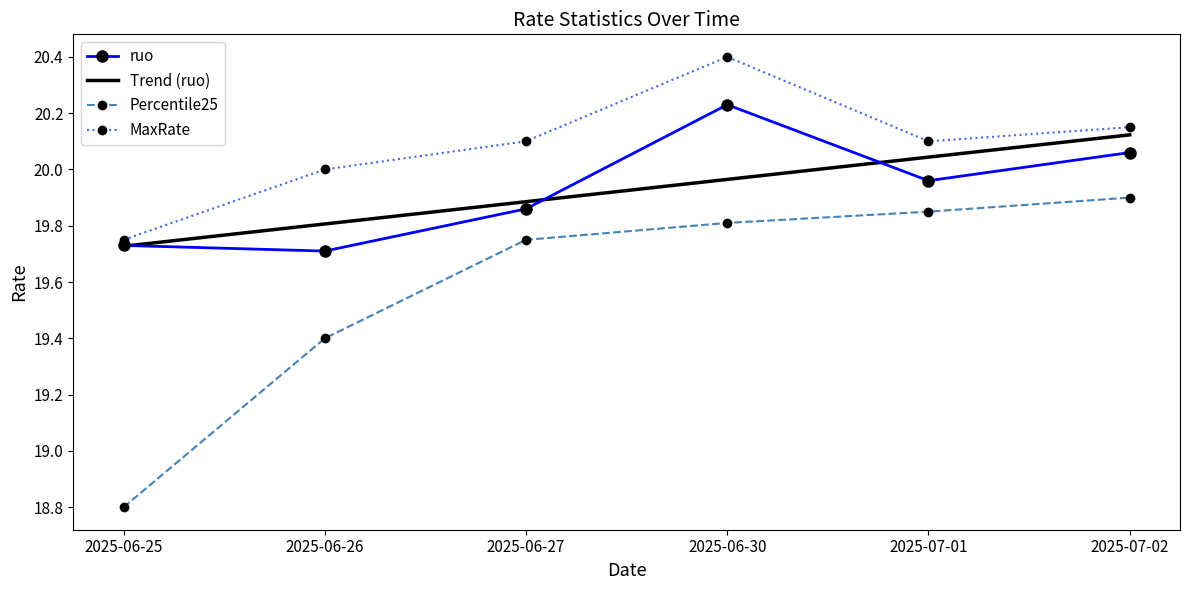

True or false: Percentile25 and MaxRate cross at least once.

False